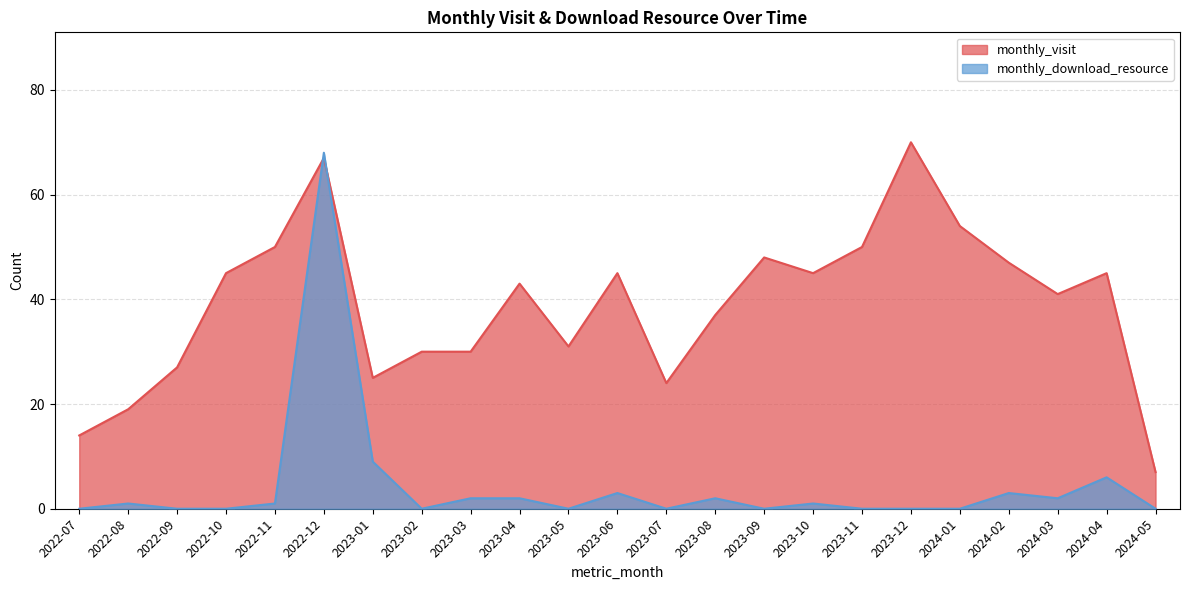

Where is the first local minimum for monthly_visit?

2023-01